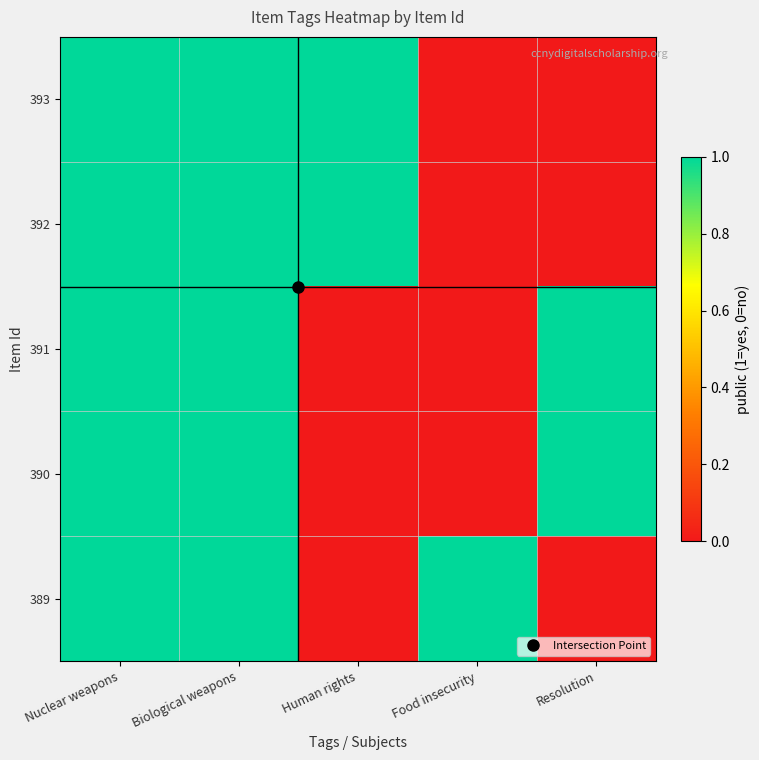

Reading left to right, extract all data points from this chart.

393: Nuclear weapons=1	Biological weapons=1	Human rights=1	Food insecurity=0	Resolution=0
392: Nuclear weapons=1	Biological weapons=1	Human rights=1	Food insecurity=0	Resolution=0
391: Nuclear weapons=1	Biological weapons=1	Human rights=0	Food insecurity=0	Resolution=1
390: Nuclear weapons=1	Biological weapons=1	Human rights=0	Food insecurity=0	Resolution=1
389: Nuclear weapons=1	Biological weapons=1	Human rights=0	Food insecurity=1	Resolution=0